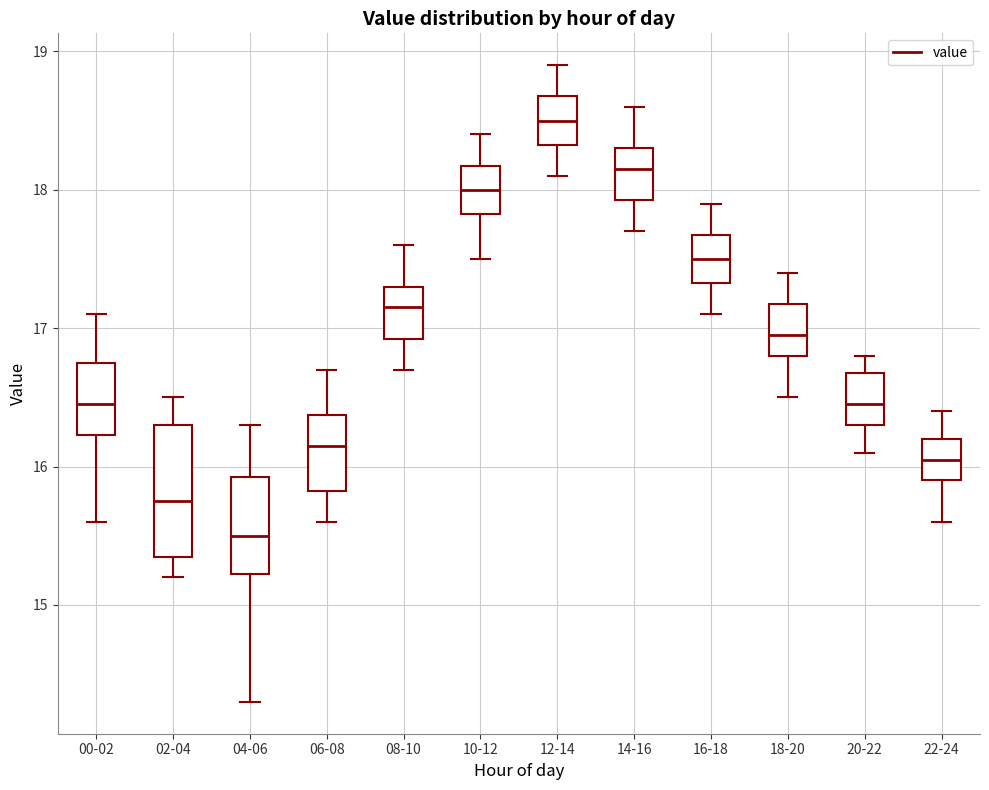

Which box has the lowest median line?

04-06